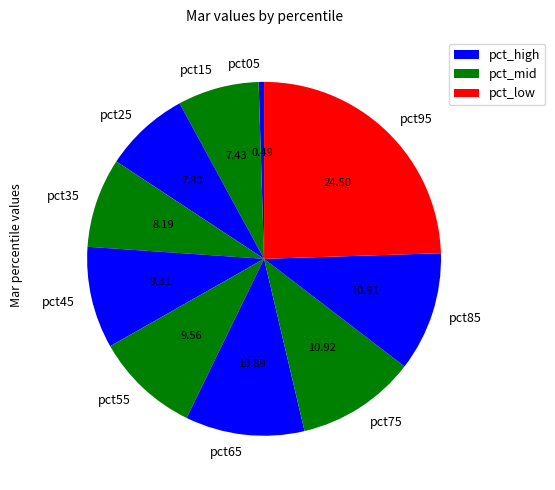

Do pct95 and pct45 together represent more than half of the pie?

No